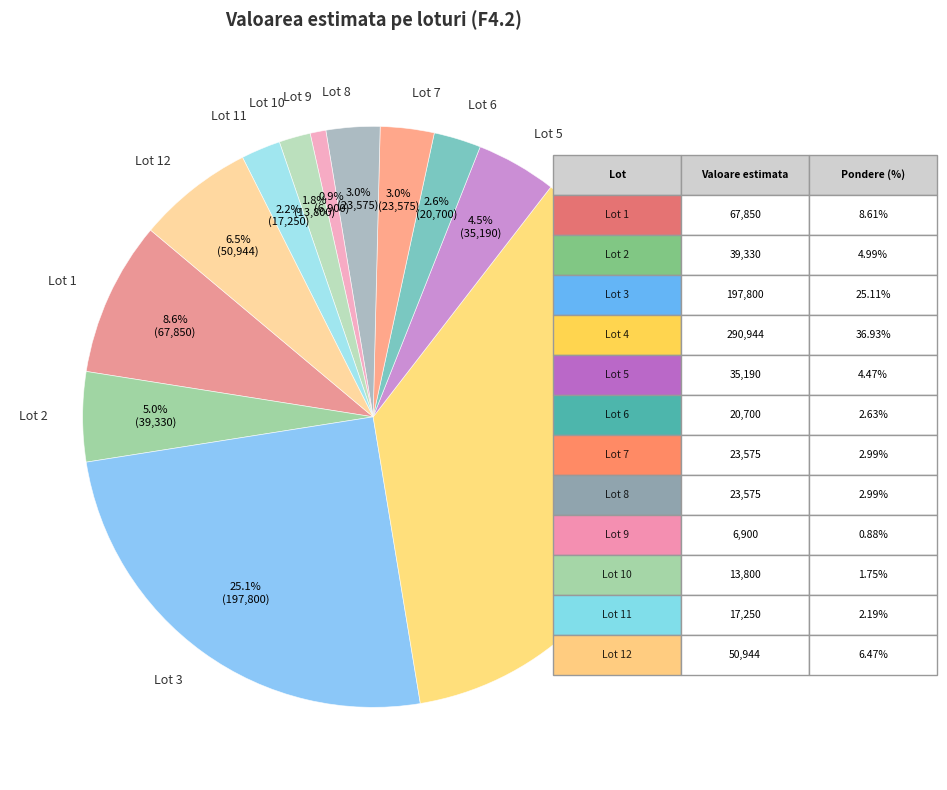

Approximately how many times larger is the value at Lot 10 compared to Lot 3?

0.1